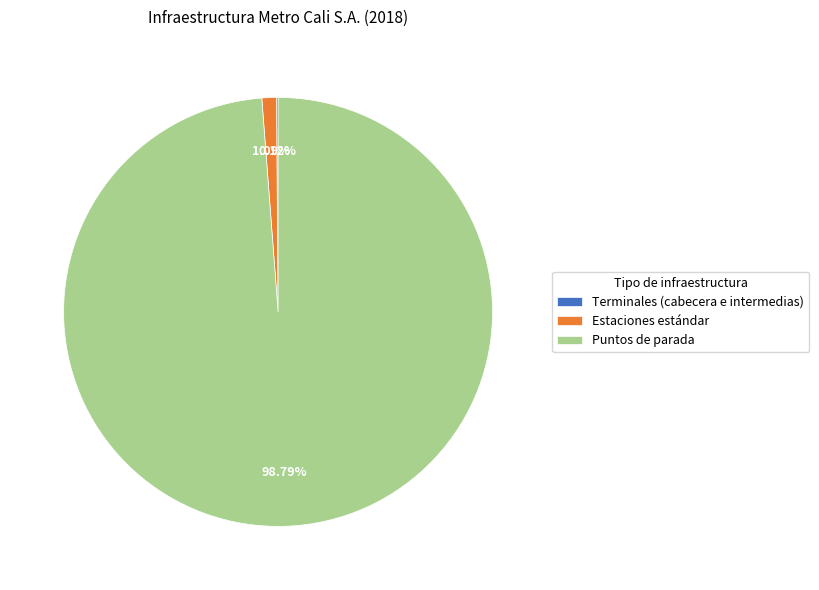

What percentage is the Puntos de parada slice, to the nearest percent?

99%